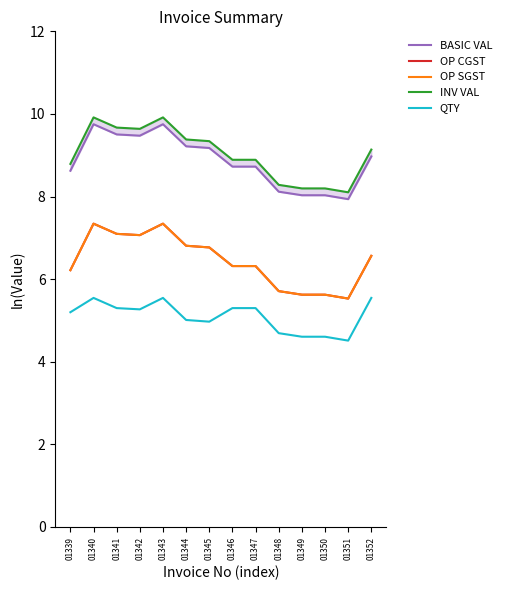

What are all the series names shown in the legend?

BASIC VAL, OP CGST, OP SGST, INV VAL, QTY